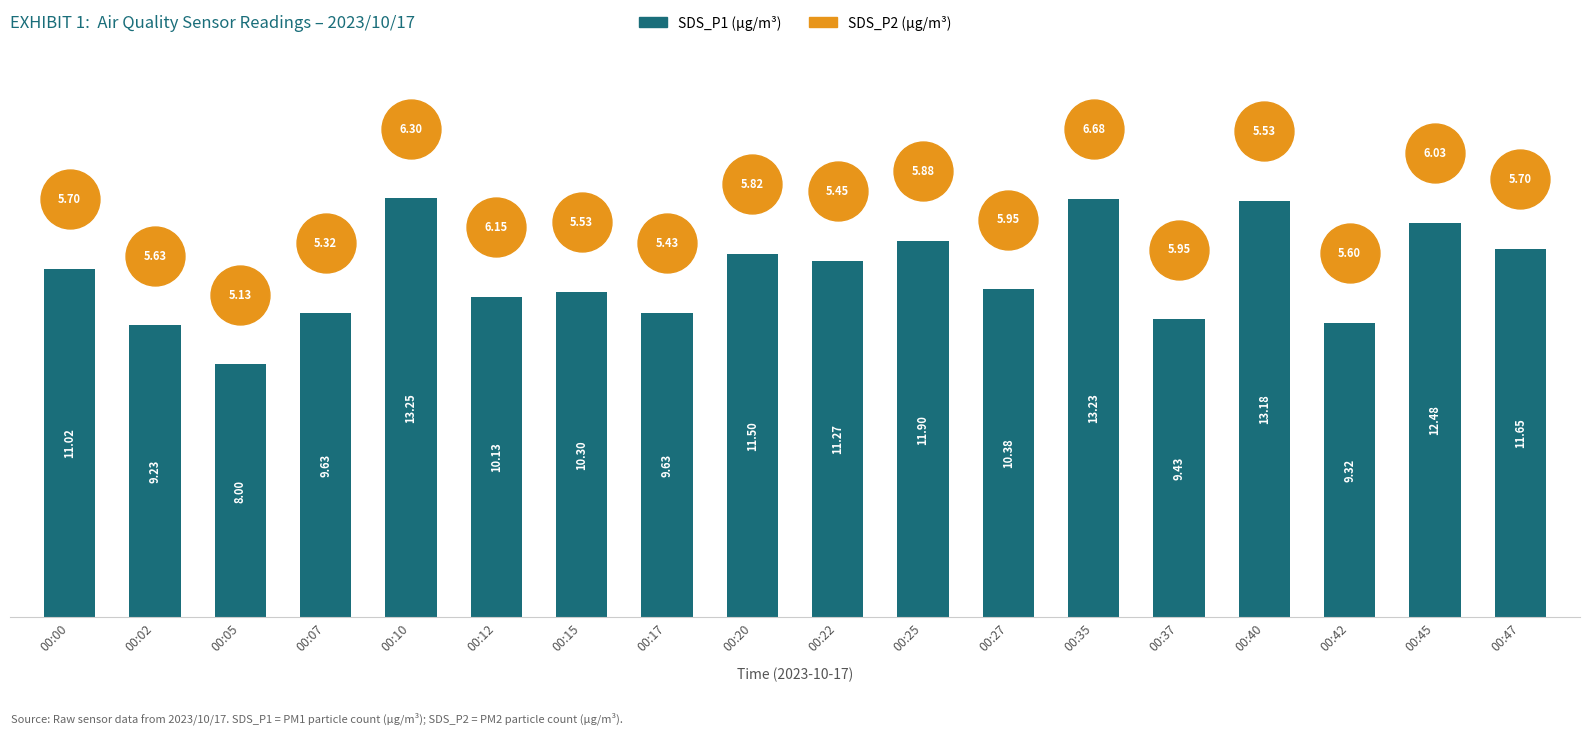

Which series has the widest spread of Y values?

SDS_P1 (µg/m³)